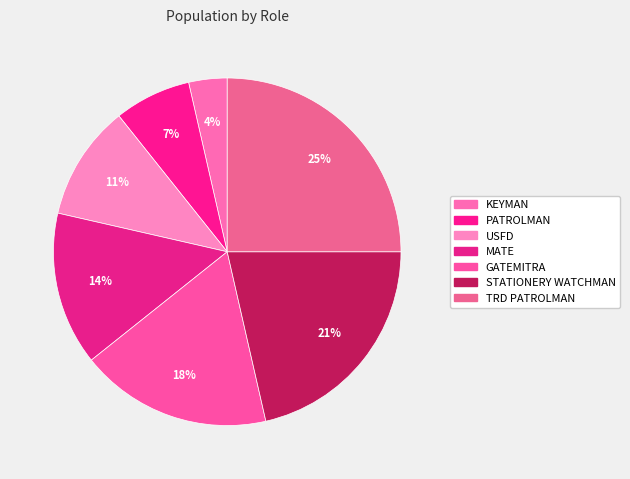

How many segments does this pie chart have?

7